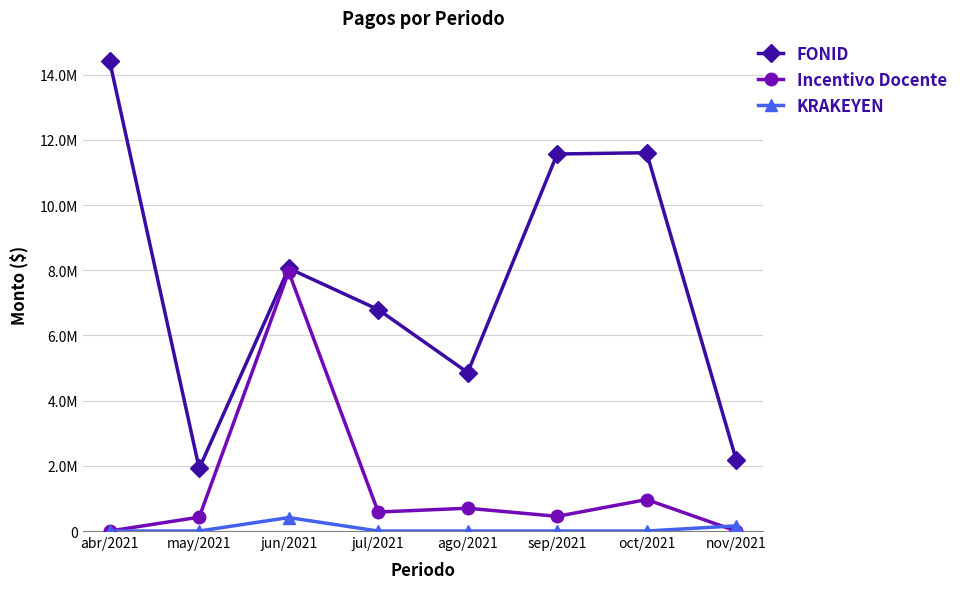

What position from the right is may/2021?

7